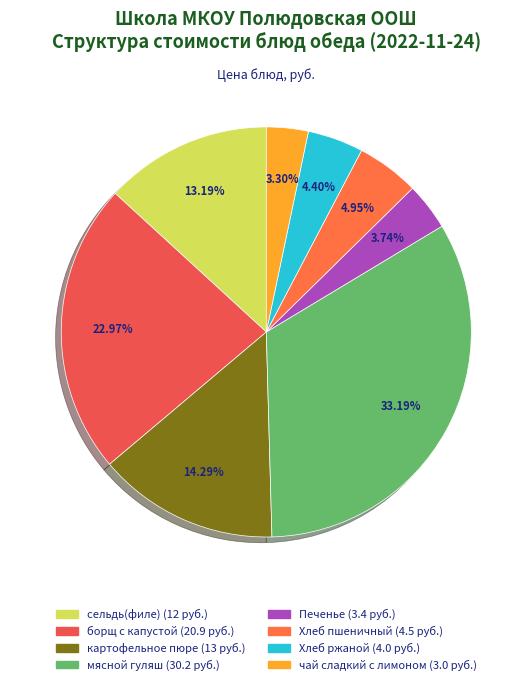

To the nearest percent, what percentage of the pie is Хлеб пшеничный?

5%